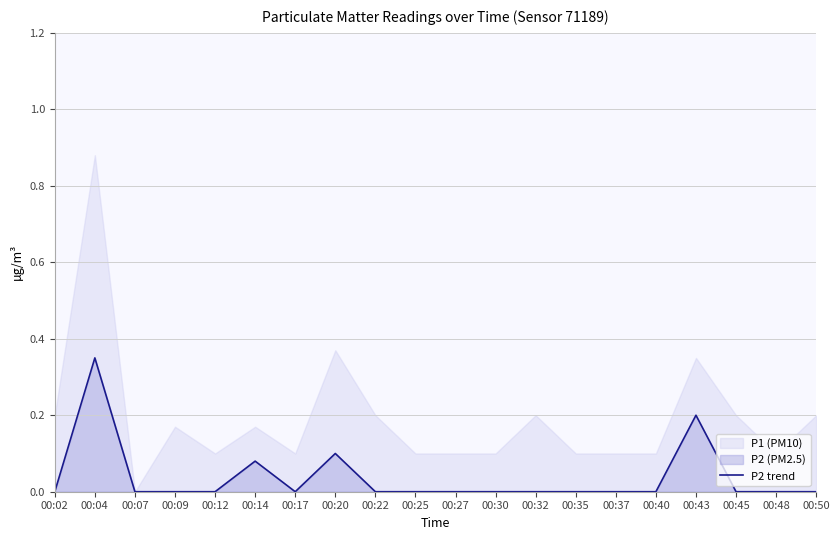

At which label is the value closest to 0?

00:02